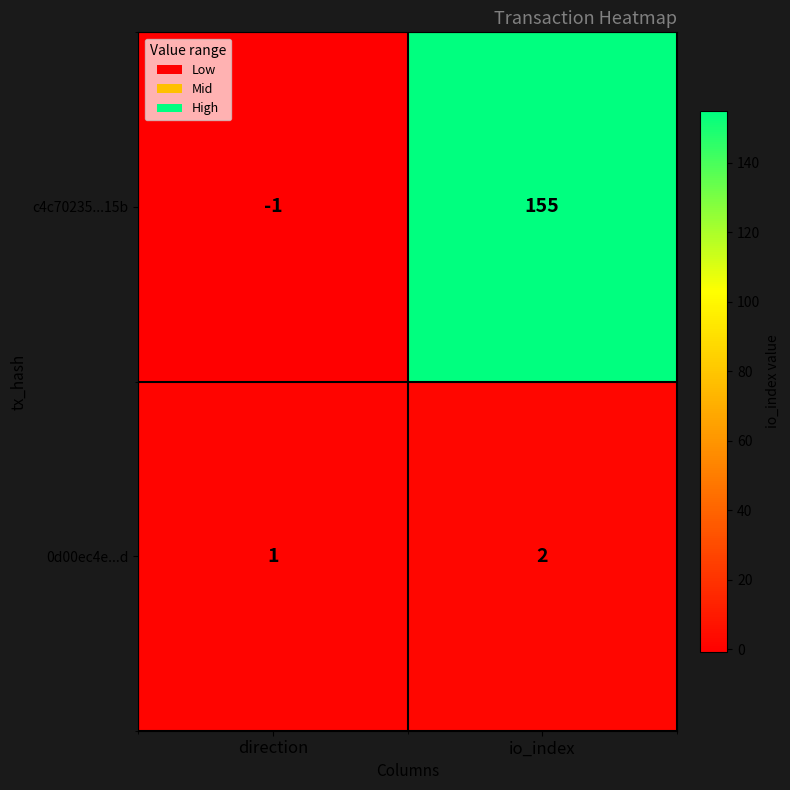

Which series has the widest spread of values?

c4c70235...15b